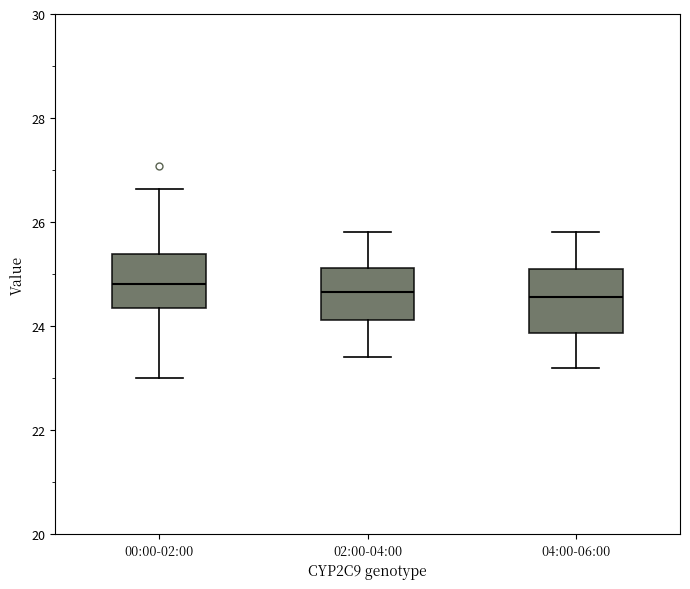

Reading left to right, read every box against the y-axis: the position of its median line, the range the box covers, and the ends of its whiskers. The values are not printed on the chart, so give them approximately, as read against the axis.

00:00-02:00: median 24.8, box 24.4 to 25.4, whiskers 23.0 to 26.6
02:00-04:00: median 24.6, box 24.2 to 25.2, whiskers 23.4 to 25.8
04:00-06:00: median 24.6, box 23.8 to 25.2, whiskers 23.2 to 25.8